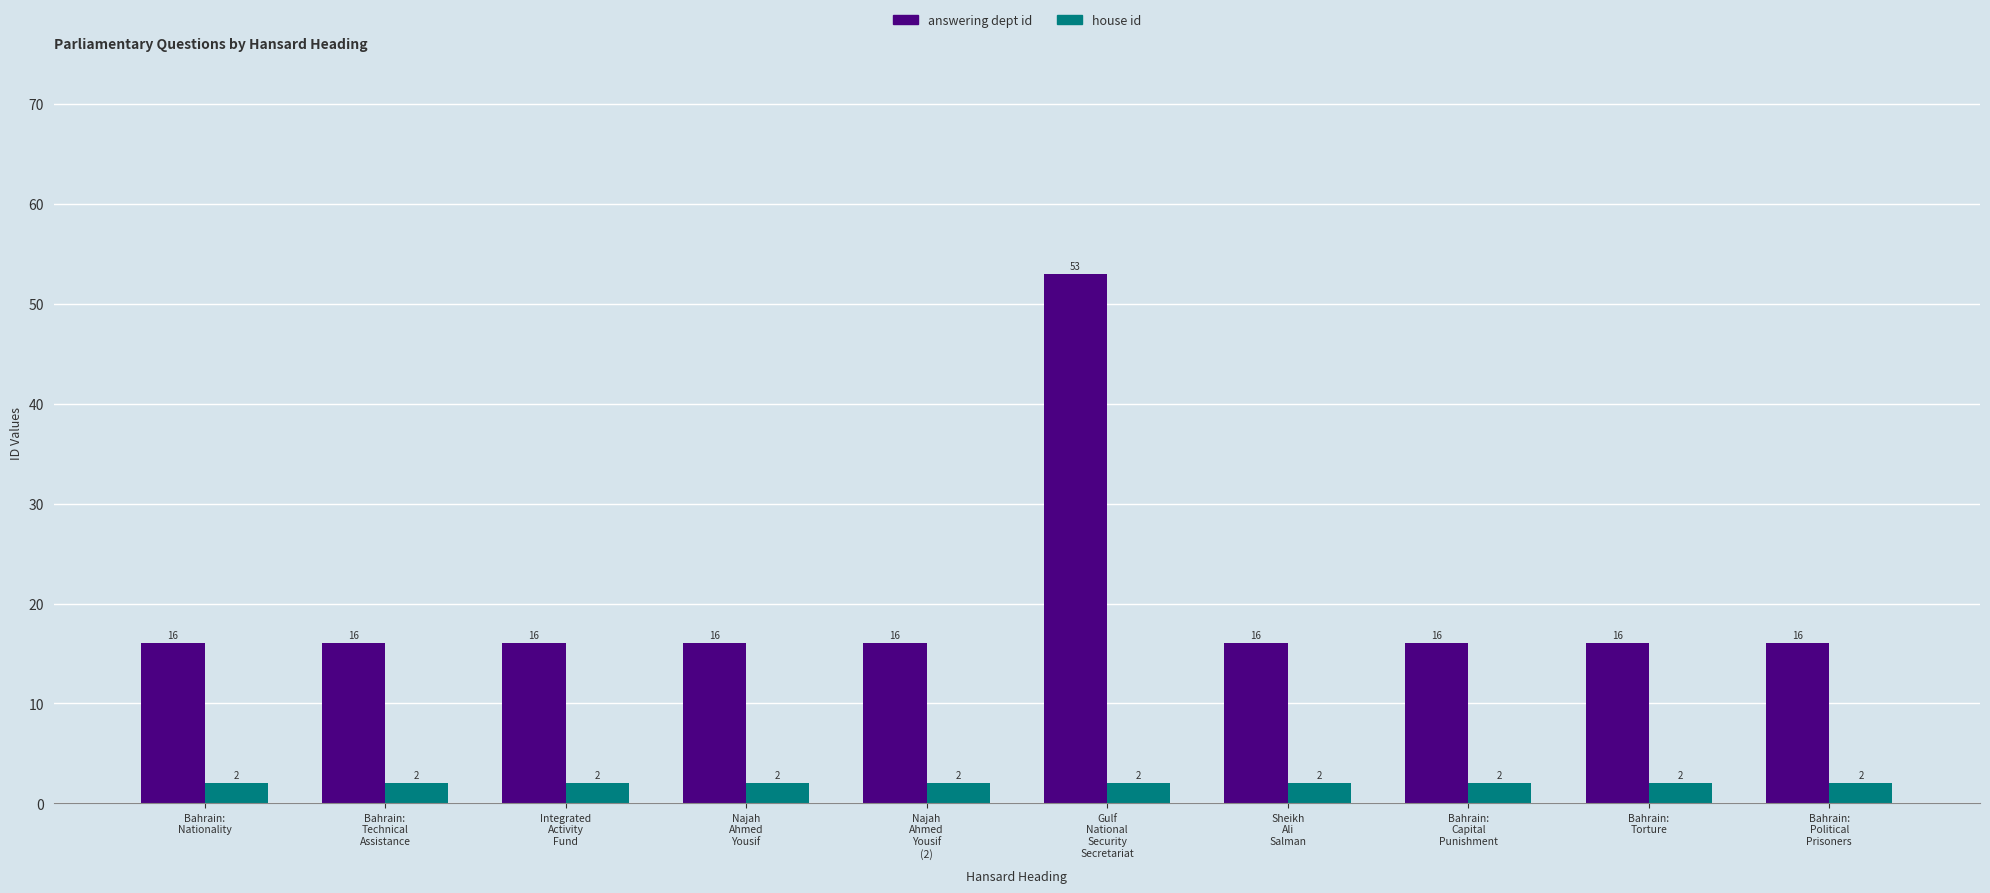

What is the minimum value shown in the chart?

2